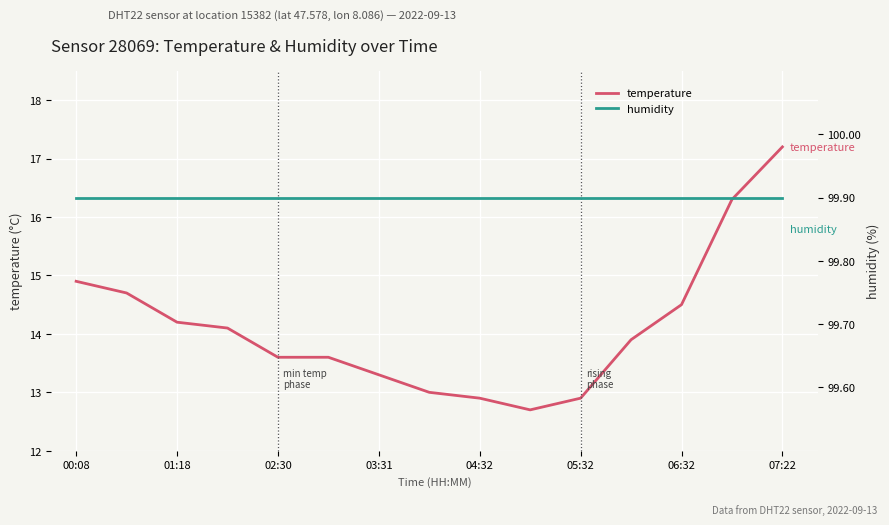

What is the minimum value for temperature?

12.7